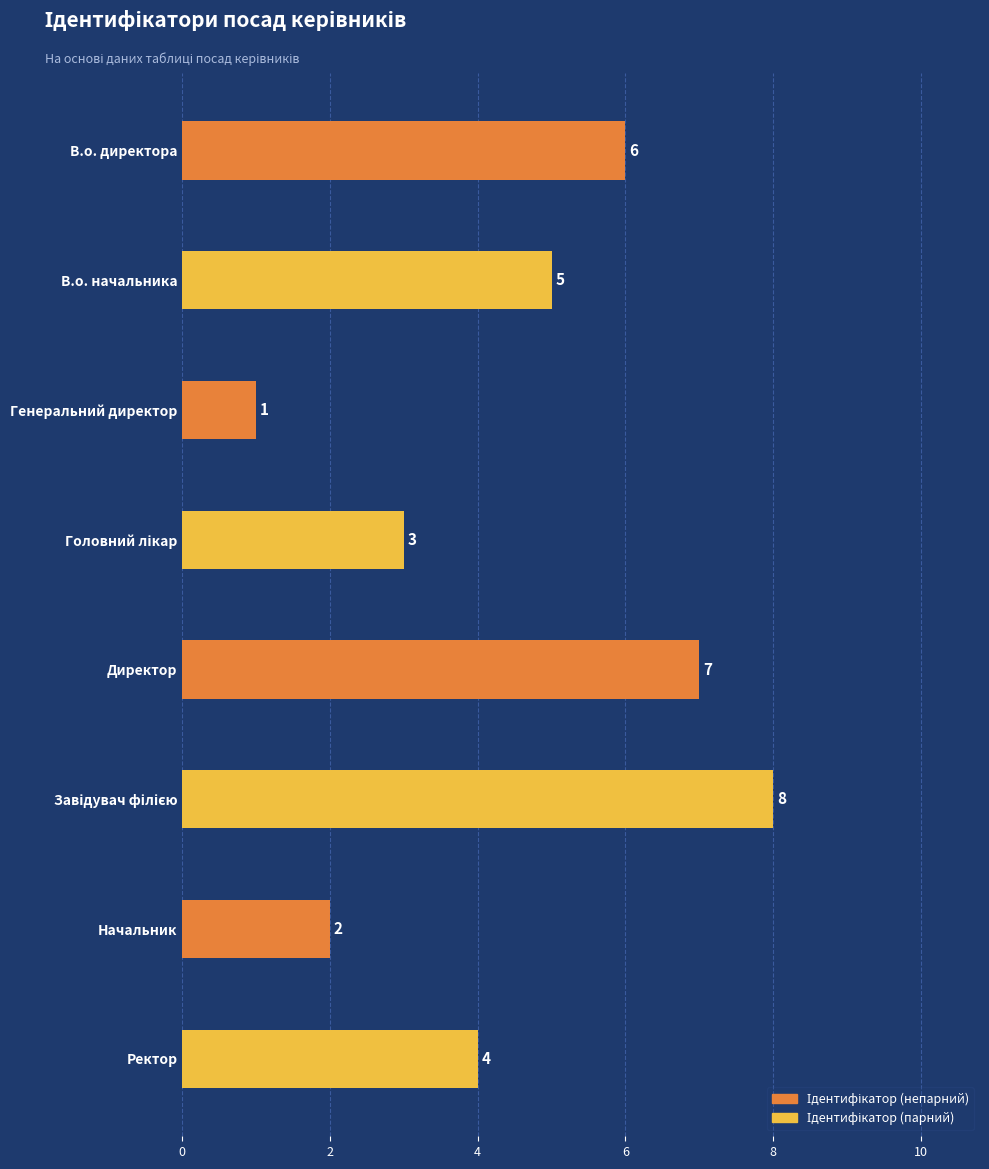

The value at В.о. директора is 2. True or false?

False